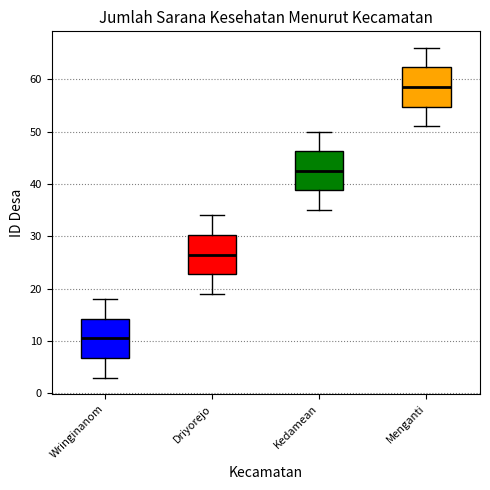

Reading left to right, read every box against the y-axis: the position of its median line, the range the box covers, and the ends of its whiskers. The values are not printed on the chart, so give them approximately, as read against the axis.

Wringinanom: median 11, box 7 to 14, whiskers 3 to 18
Driyorejo: median 27, box 23 to 30, whiskers 19 to 34
Kedamean: median 43, box 39 to 46, whiskers 35 to 50
Menganti: median 59, box 55 to 62, whiskers 51 to 66